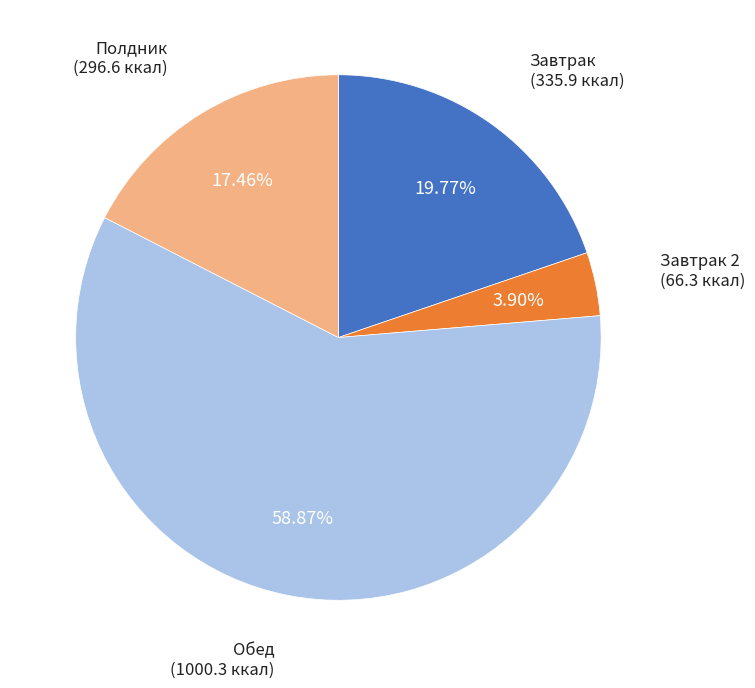

Is there any slice that represents more than half of the pie?

Yes